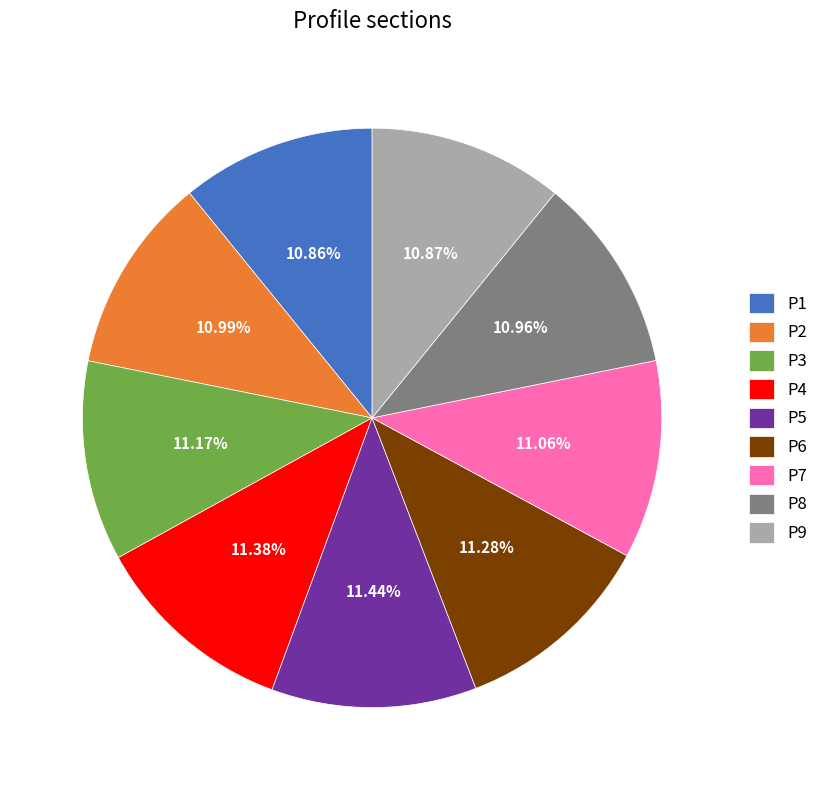

What is the ratio of the value at P3 to the value at P2?

1.0